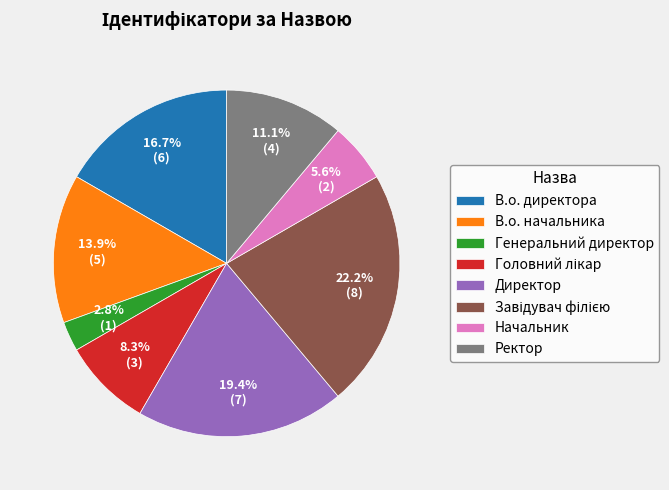

Between Ректор and Начальник, which is larger?

Ректор